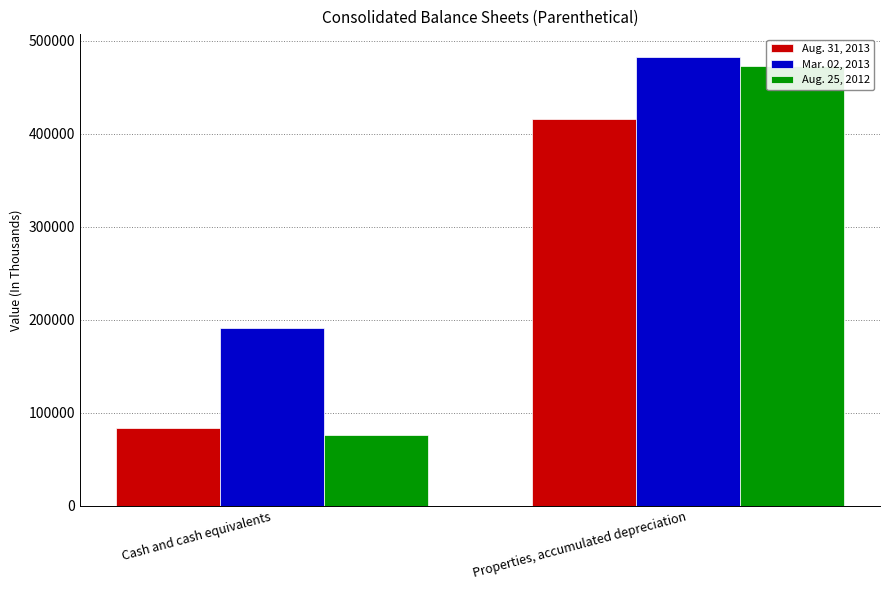

At how many categories does at least one series exceed 425458?

1